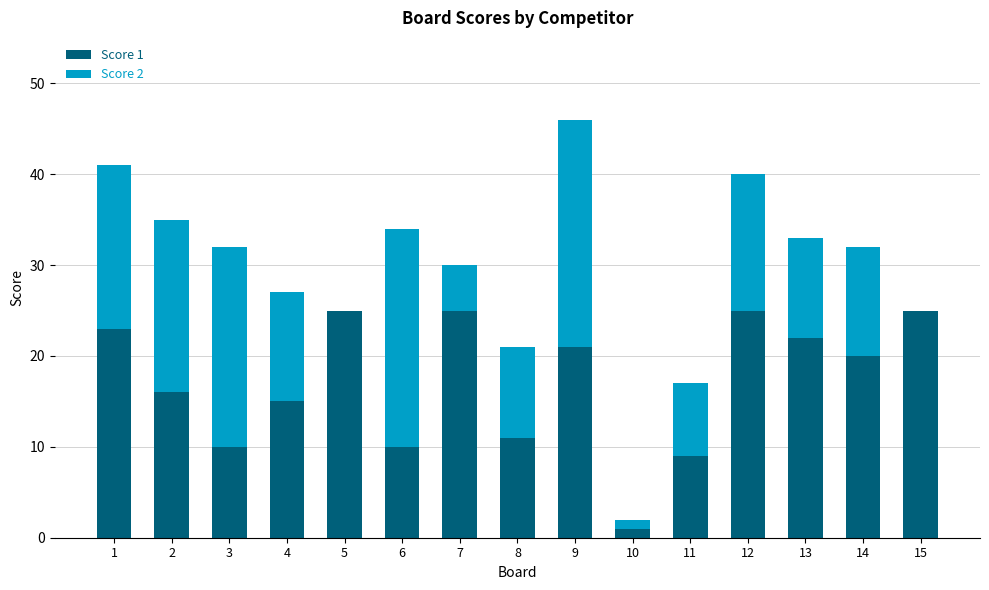

Reading left to right, list the values for the Score 1 series.

1=23	2=16	3=10	4=15	5=25	6=10	7=25	8=11	9=21	10=1	11=9	12=25	13=22	14=20	15=25